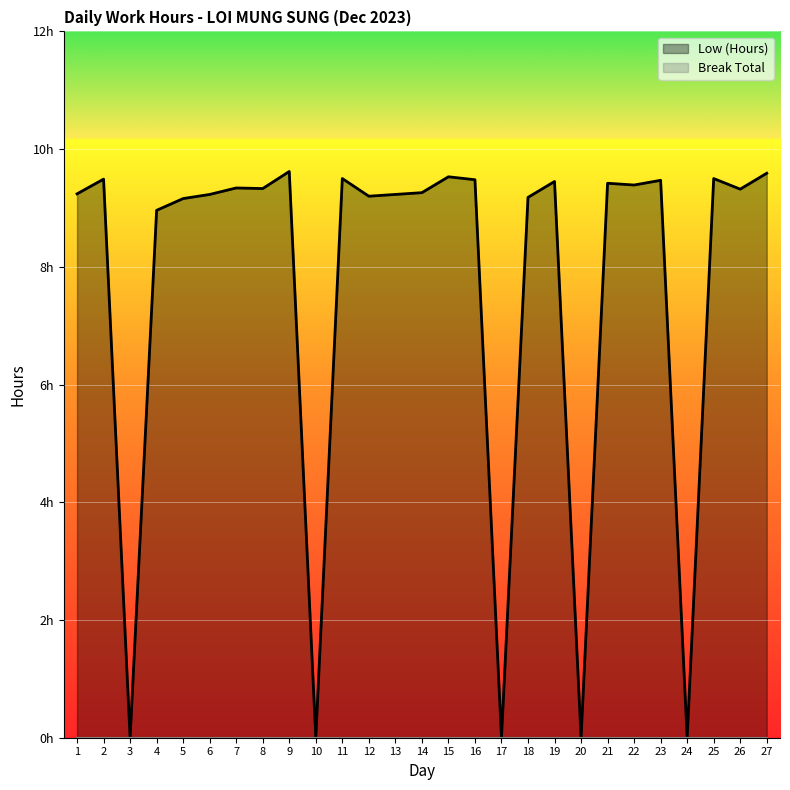

List the labels in order of value, smallest first.

3, 10, 17, 20, 24, 4, 5, 18, 12, 6, 13, 1, 14, 26, 8, 7, 22, 21, 19, 23, 16, 2, 11, 25, 15, 27, 9